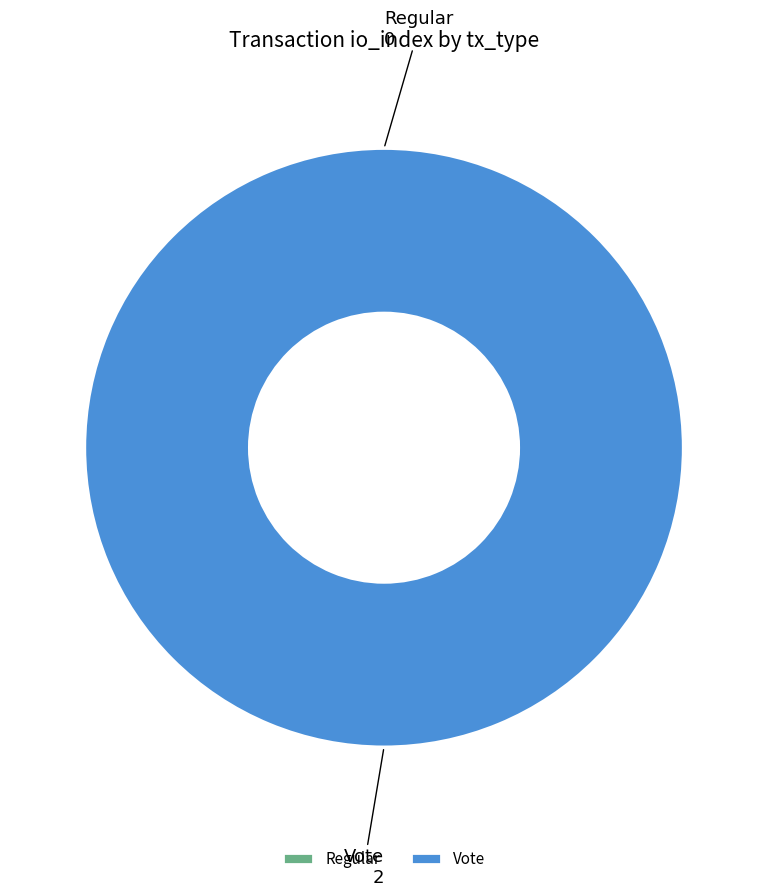

True or false: Vote accounts for 89% of the total.

False